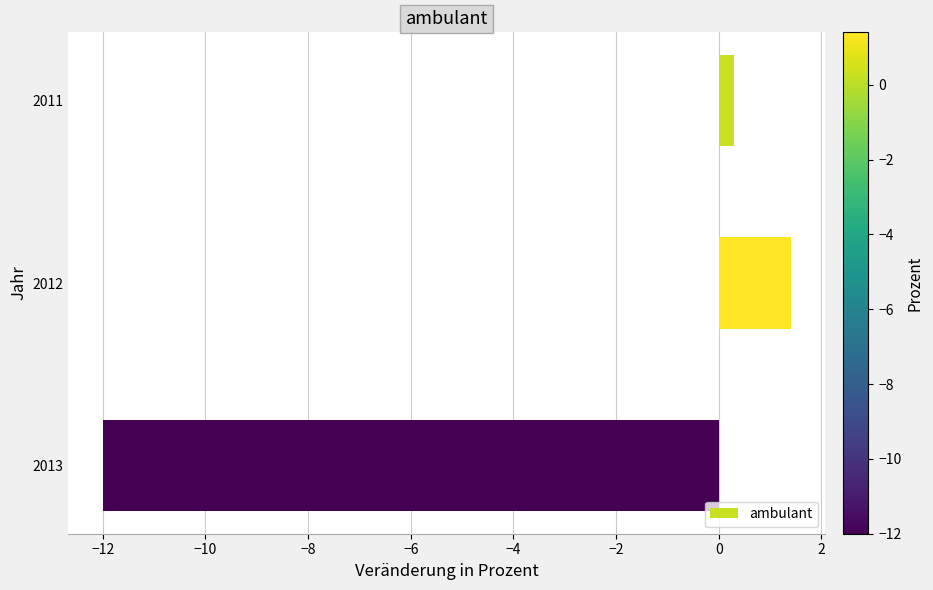

What is the approximate value at 2011?

0.3